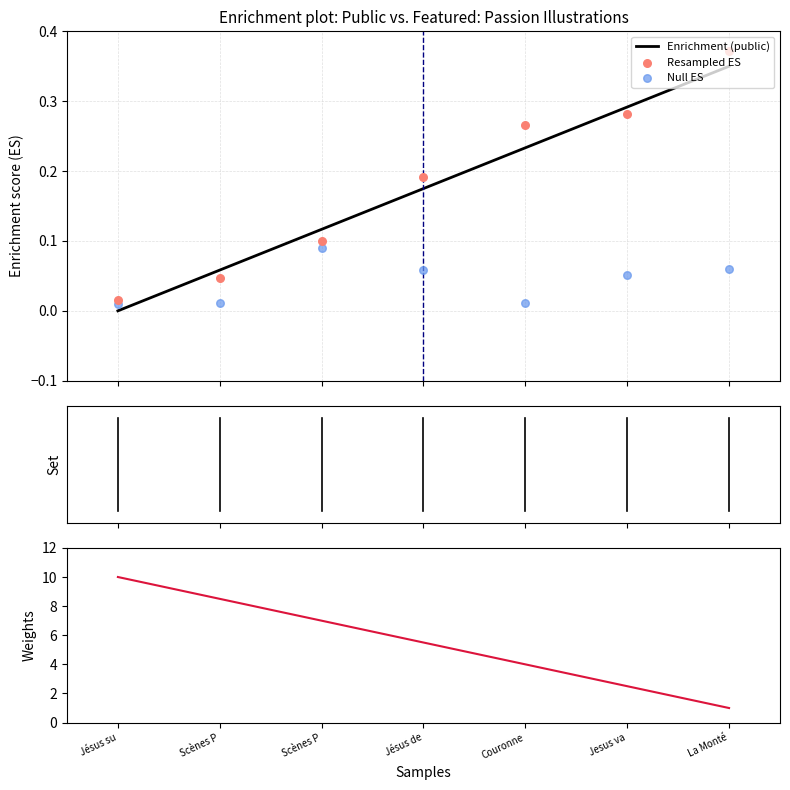

Which series has the largest total across all categories?

Weights